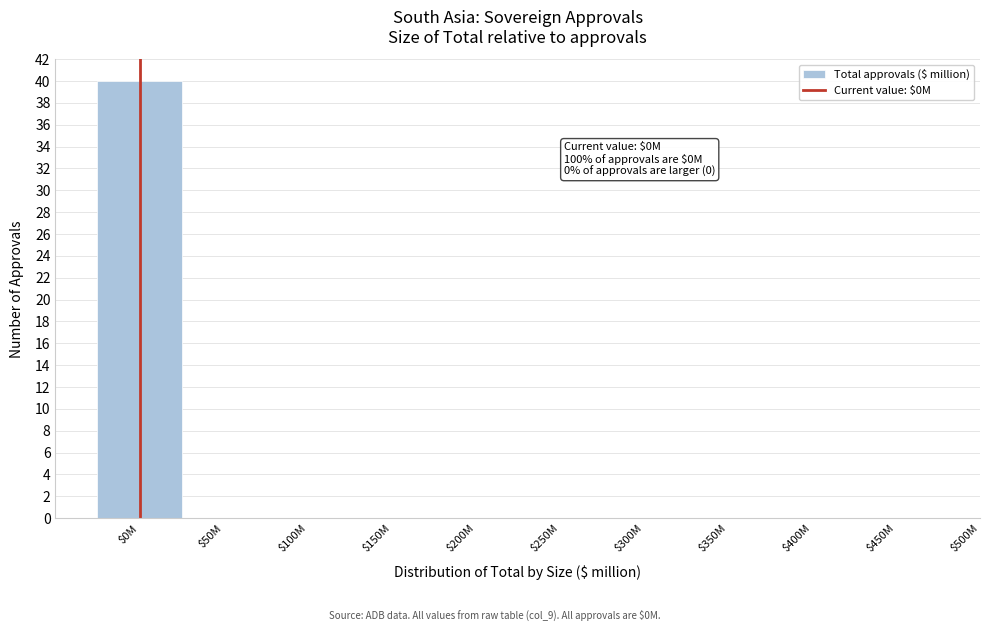

At which category does the chart reach its peak across all series?

$0M